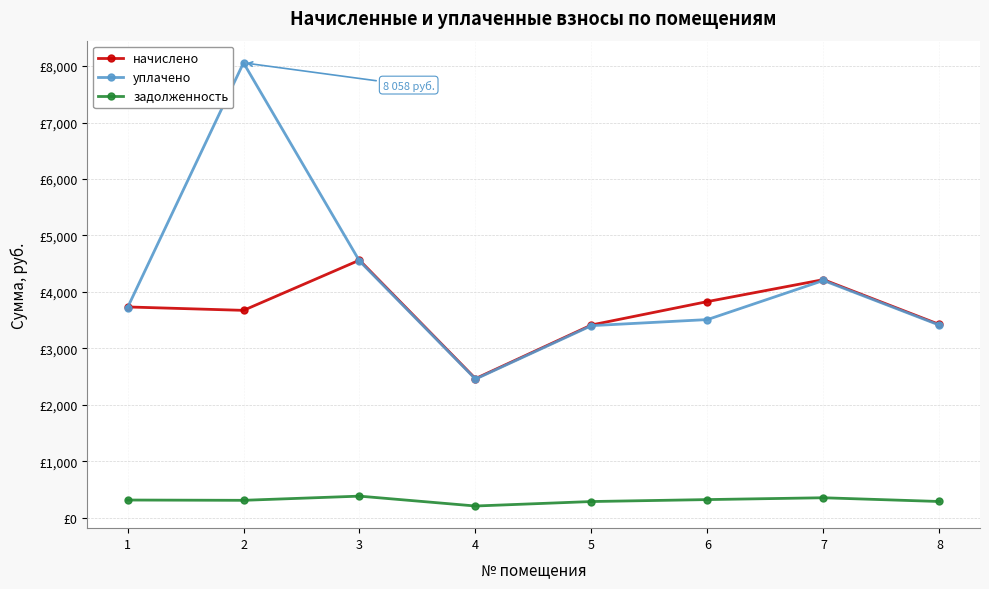

What are all the series names shown in the legend?

начислено, уплачено, задолженность